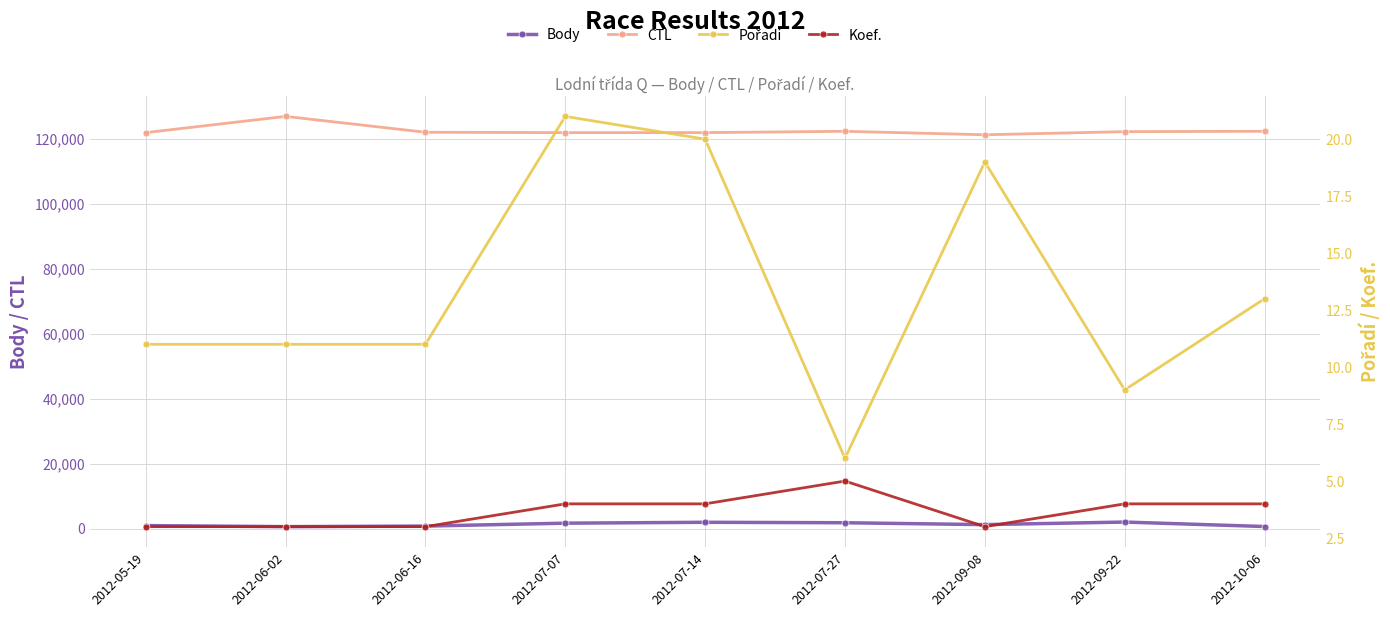

Which category has the lowest value in the Pořadí series?

2012-07-27